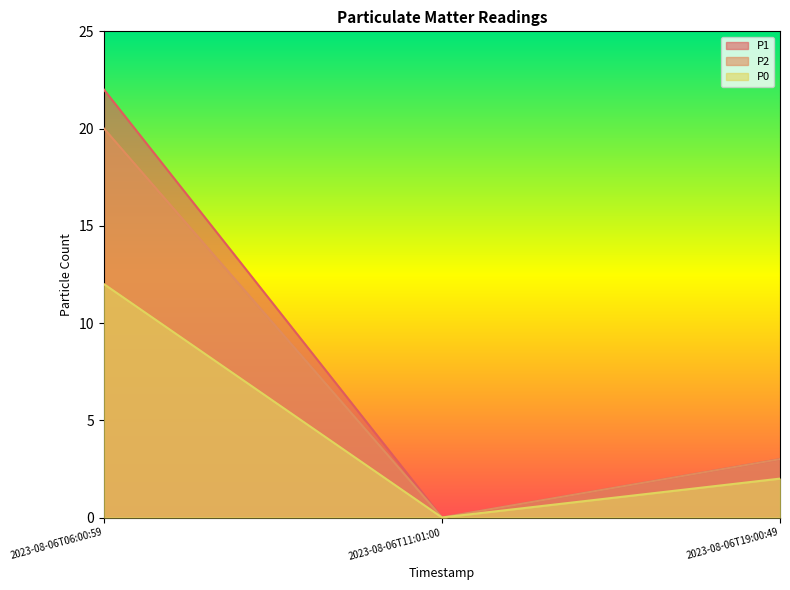

What is the label of the 3rd point from the left?

2023-08-06T19:00:49